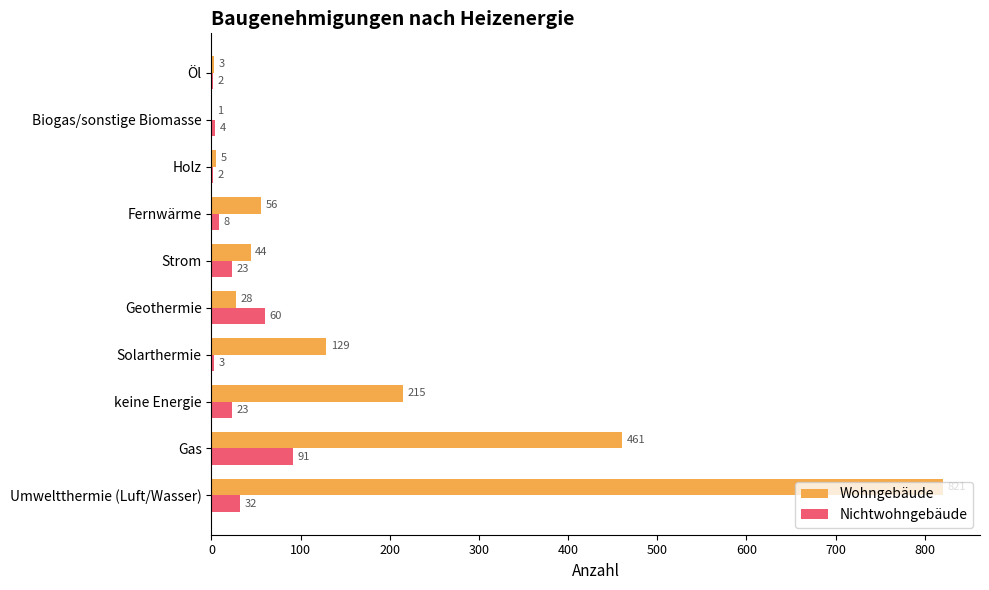

Is the value of Nichtwohngebäude at Biogas/sonstige Biomasse greater than the value of Wohngebäude at Geothermie?

No